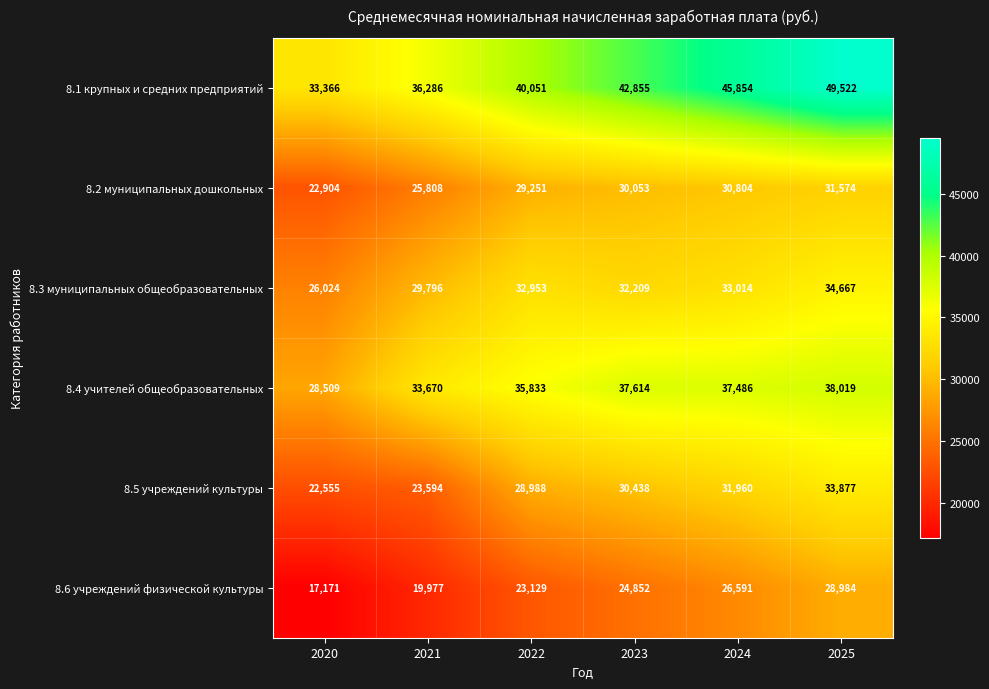

Which series has the largest total across all categories?

8.1 крупных и средних предприятий